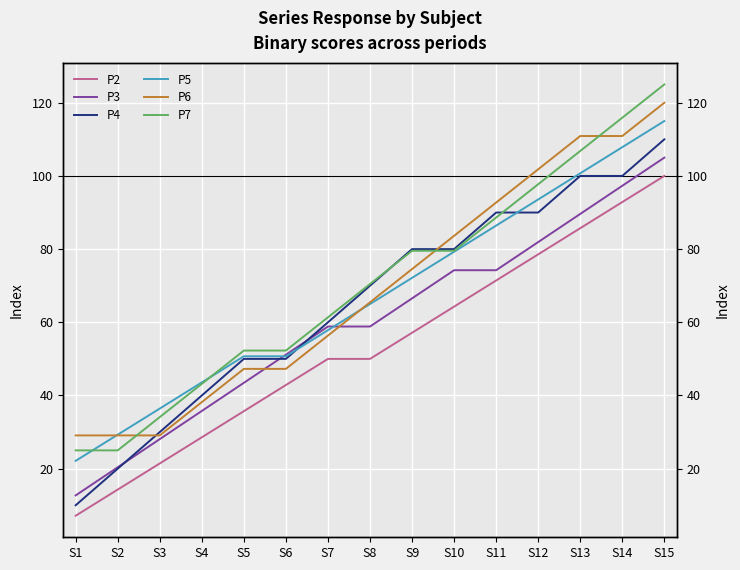

Which series has the largest range (max minus min)?

P4